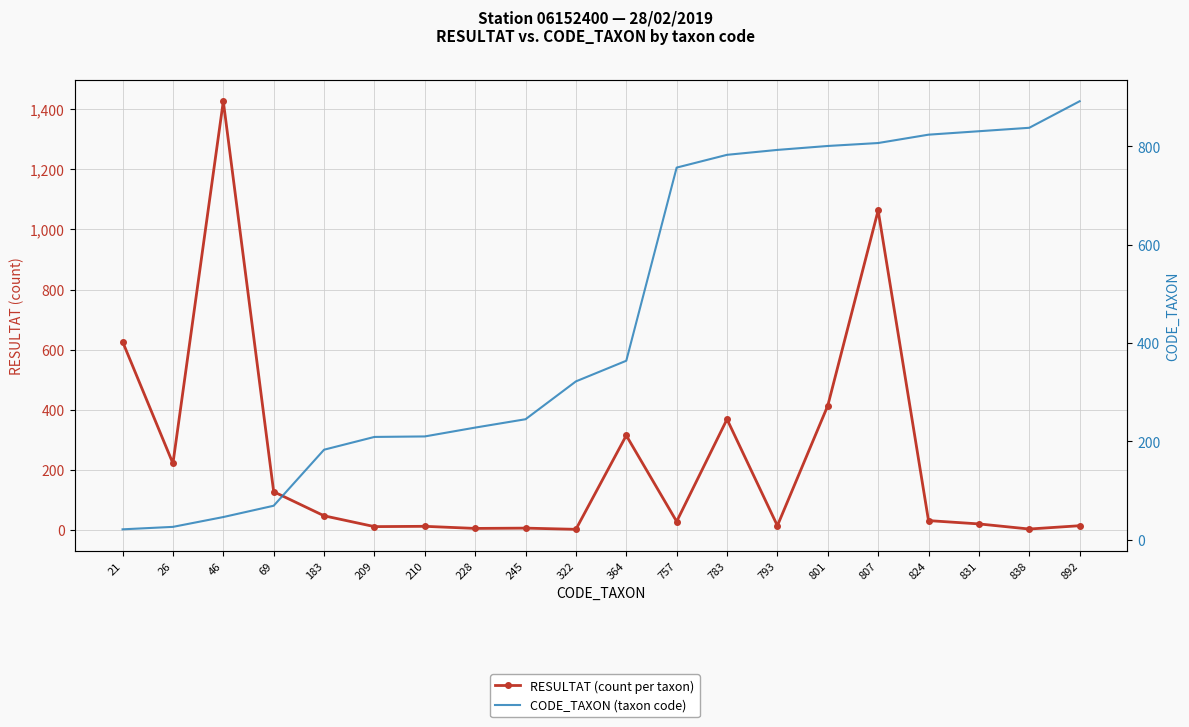

What is the difference between the RESULTAT (count per taxon) values at 46 and 209?

1414